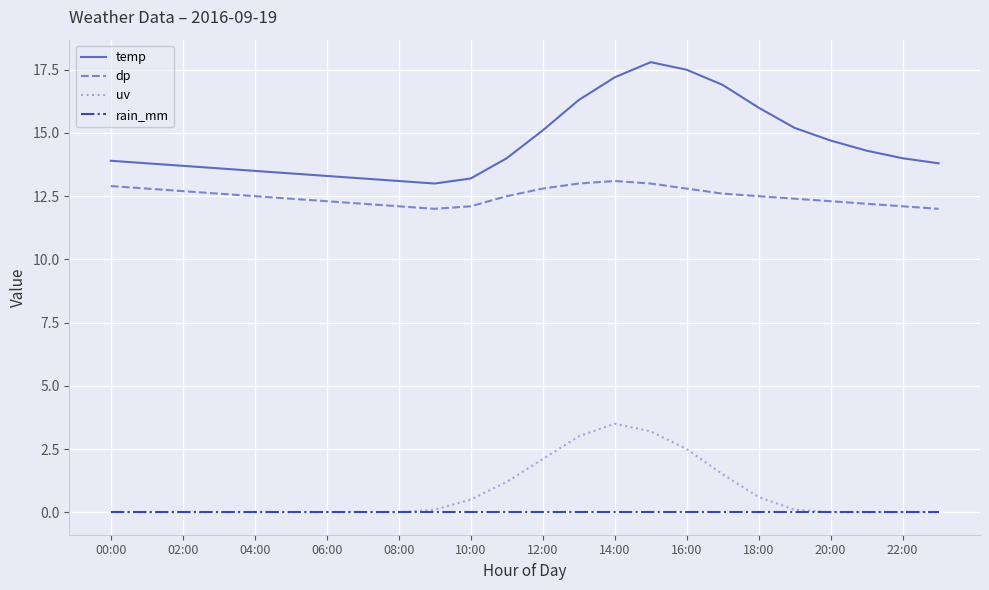

Rank the series by their maximum value, from highest to lowest.

temp, dp, uv, rain_mm